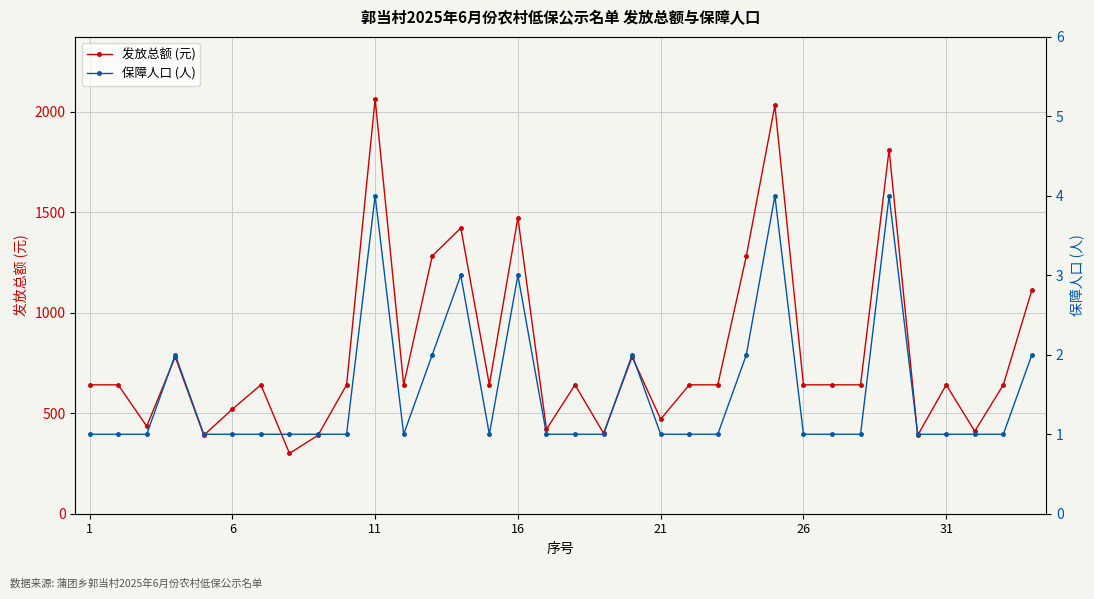

The 保障人口 (人) series shows 2 at 22. True or false?

False